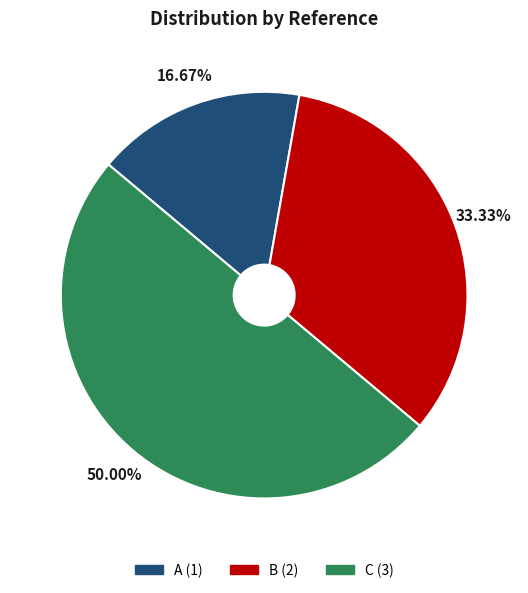

Is the sum of A and C greater than half?

Yes